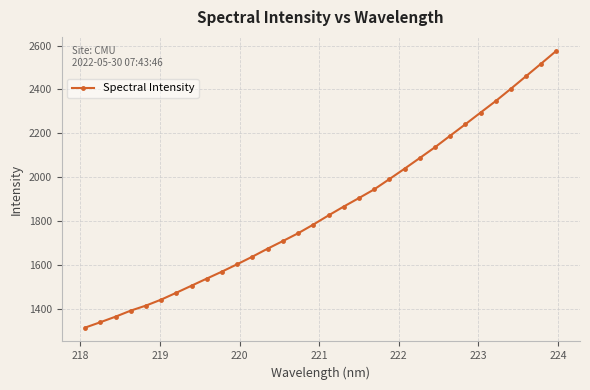

What is the value of the 17th point from the left?

1825.7